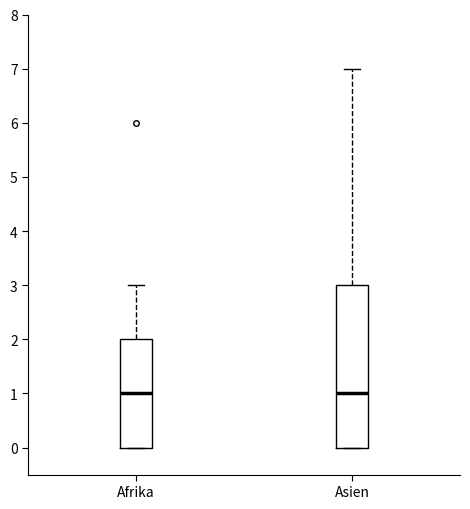

Reading left to right, read every box against the y-axis: the position of its median line, the range the box covers, and the ends of its whiskers. The values are not printed on the chart, so give them approximately, as read against the axis.

Afrika: median 1, box 0 to 2, whiskers 0 to 3
Asien: median 1, box 0 to 3, whiskers 0 to 7